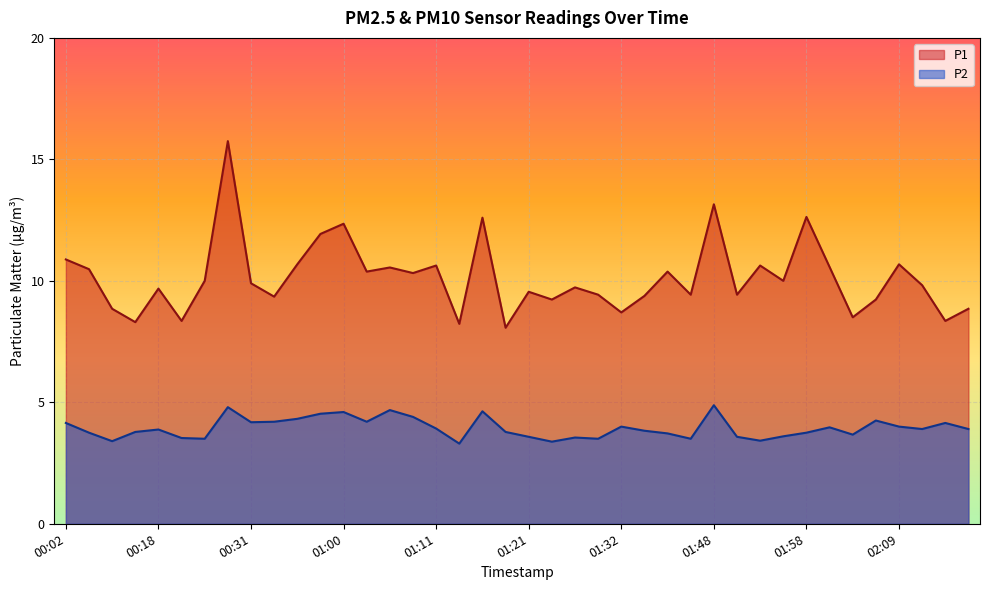

Reading left to right, transcribe all the data shown in this chart.

P1: 00:02=10.9	00:05=10.5	00:13=8.8	00:16=8.3	00:18=9.7	00:23=8.3	00:26=10.0	00:28=15.8	00:31=9.9	00:39=9.3	00:50=10.7	00:57=11.9	01:00=12.3	01:03=10.4	01:06=10.6	01:08=10.3	01:11=10.6	01:13=8.2	01:16=12.6	01:19=8.1	01:21=9.6	01:24=9.2	01:27=9.7	01:29=9.4	01:32=8.7	01:35=9.4	01:38=10.4	01:46=9.4	01:48=13.2	01:51=9.4	01:53=10.6	01:56=10.0	01:58=12.6	02:01=10.6	02:03=8.5	02:06=9.2	02:09=10.7	02:12=9.8	02:14=8.3	02:17=8.8
P2: 00:02=4.2	00:05=3.8	00:13=3.4	00:16=3.8	00:18=3.9	00:23=3.5	00:26=3.5	00:28=4.8	00:31=4.2	00:39=4.2	00:50=4.3	00:57=4.5	01:00=4.6	01:03=4.2	01:06=4.7	01:08=4.4	01:11=3.9	01:13=3.3	01:16=4.6	01:19=3.8	01:21=3.6	01:24=3.4	01:27=3.5	01:29=3.5	01:32=4.0	01:35=3.8	01:38=3.7	01:46=3.5	01:48=4.9	01:51=3.6	01:53=3.4	01:56=3.6	01:58=3.8	02:01=4.0	02:03=3.7	02:06=4.2	02:09=4.0	02:12=3.9	02:14=4.2	02:17=3.9